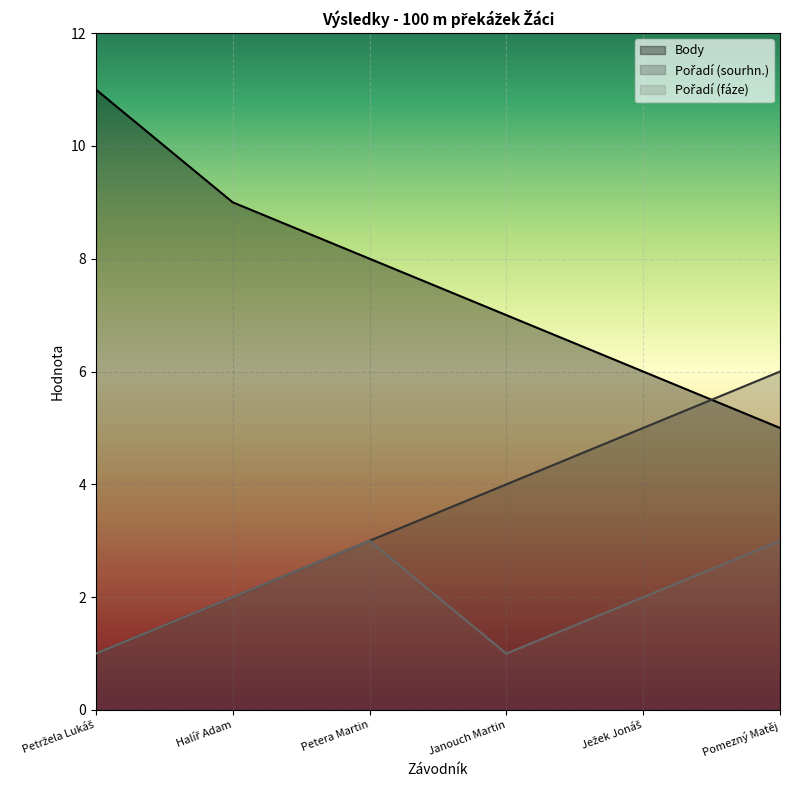

The value of Pořadí (fáze) at Pomezný Matěj is 3. True or false?

True